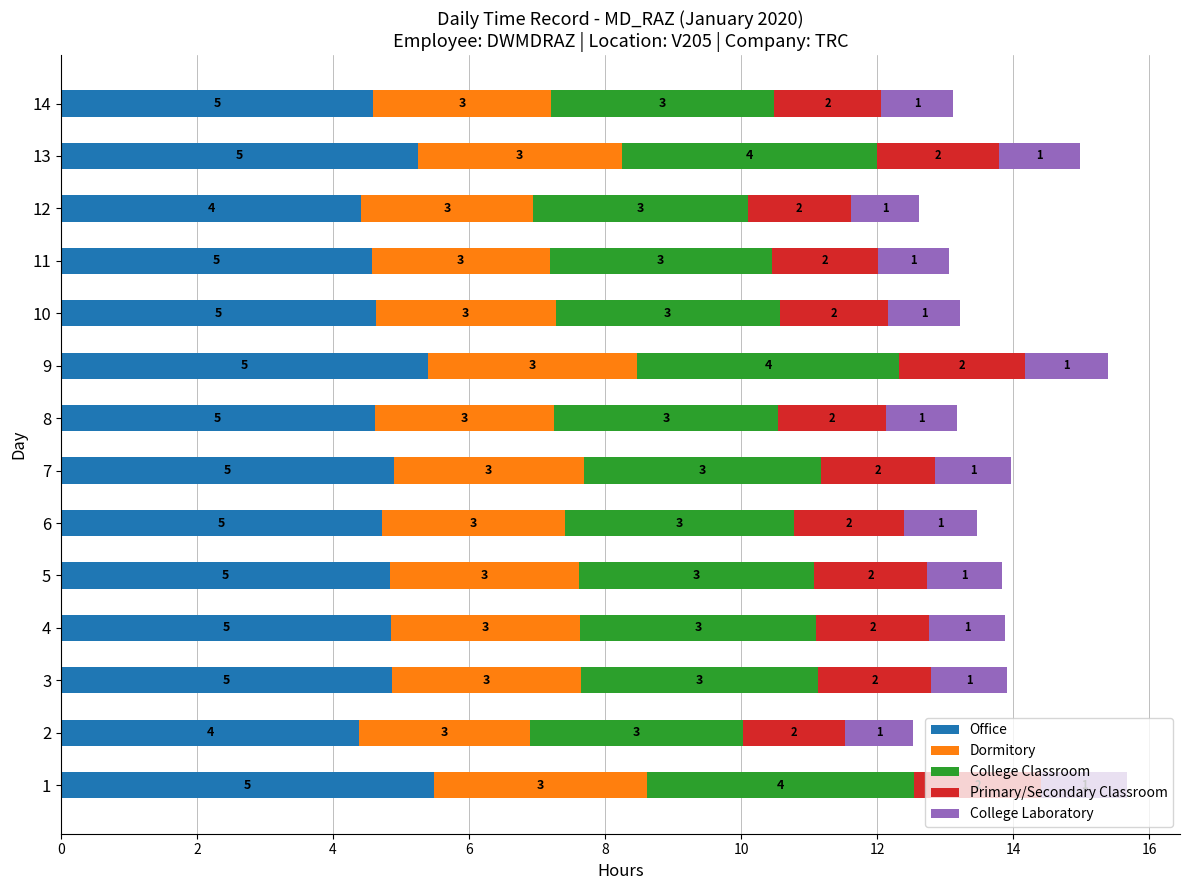

What is the highest value of the Office series?

5.5